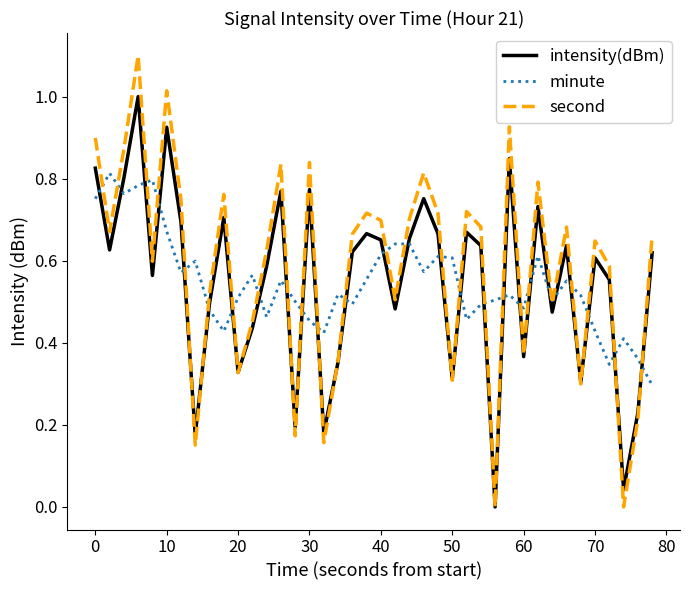

List the series in order of their peak value, lowest first.

minute, intensity(dBm), second